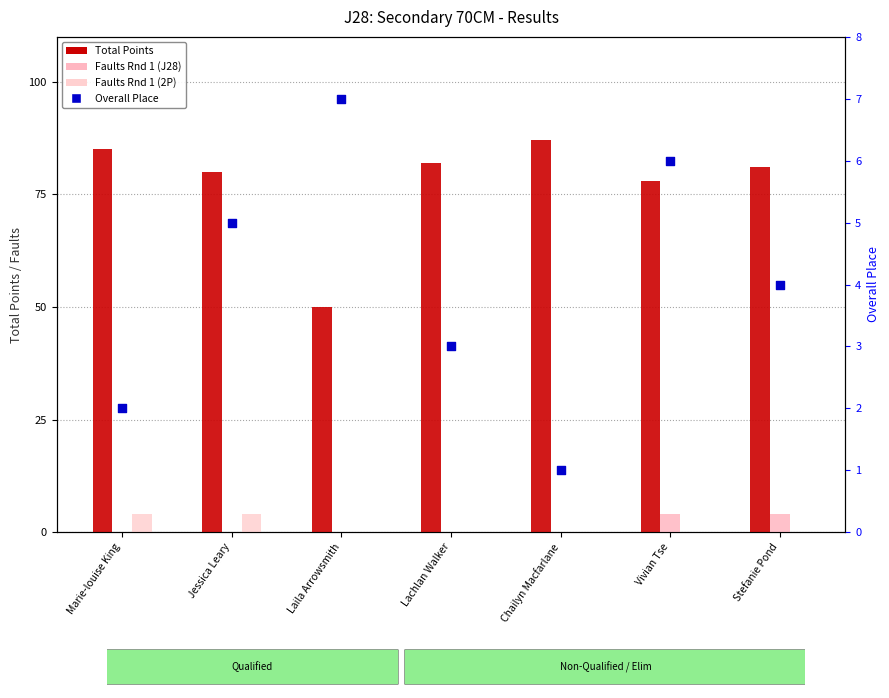

Which series reaches the minimum Y coordinate?

Faults Rnd 1 (J28)